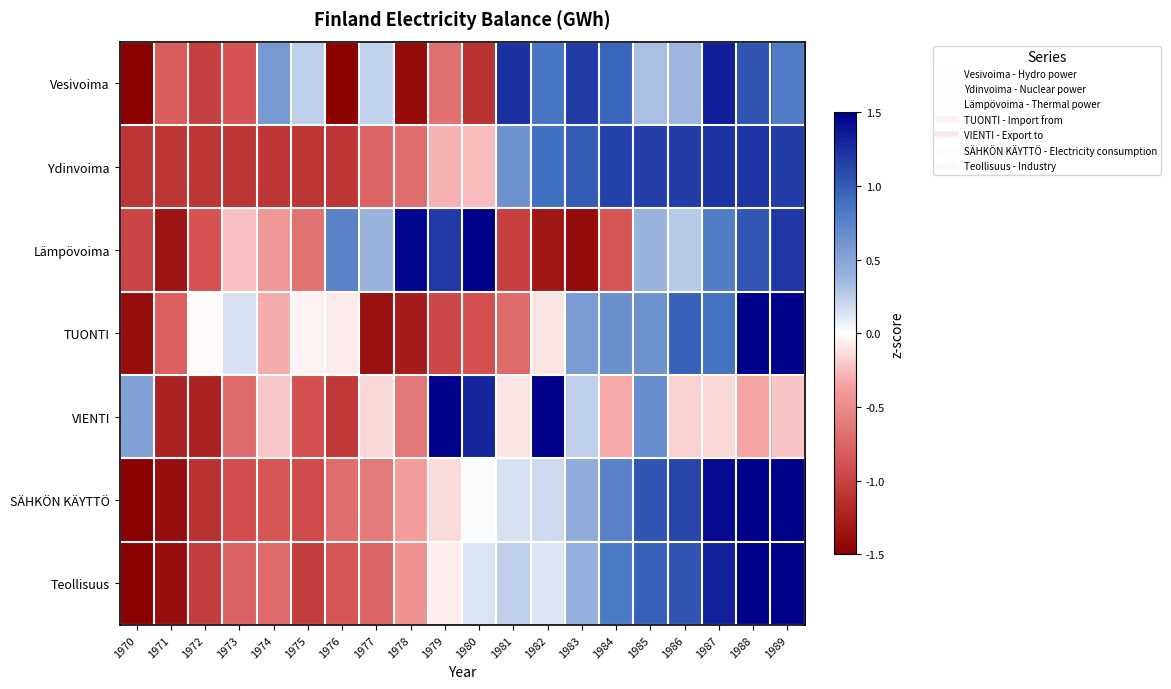

Which category has the lowest value across all series?

1970